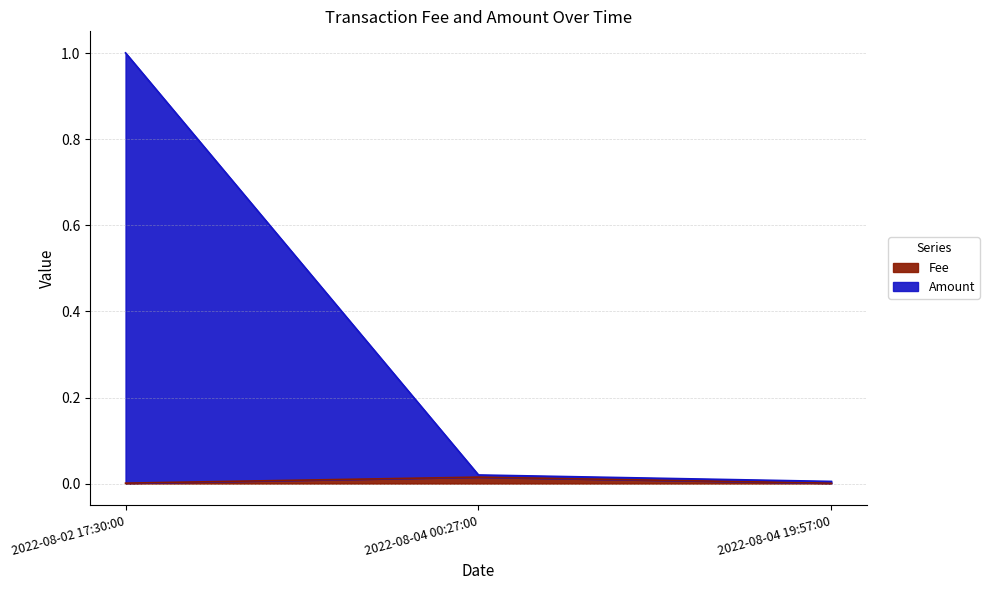

At which category is the sum across all series the highest?

2022-08-02 17:30:00